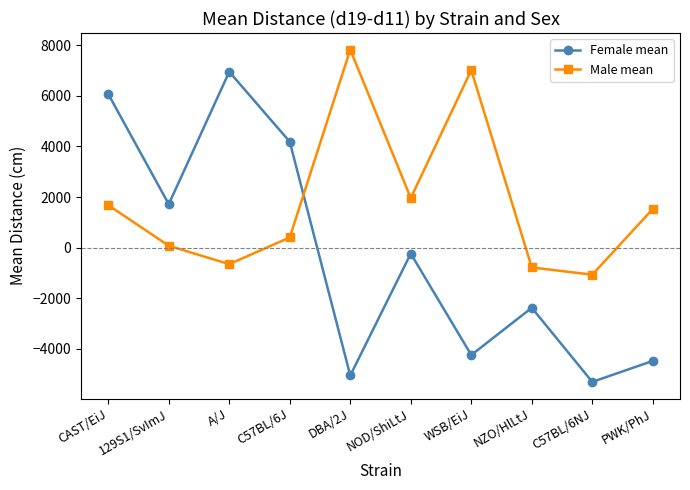

What is the value of the Male mean point at the 2nd from the left?

72.8